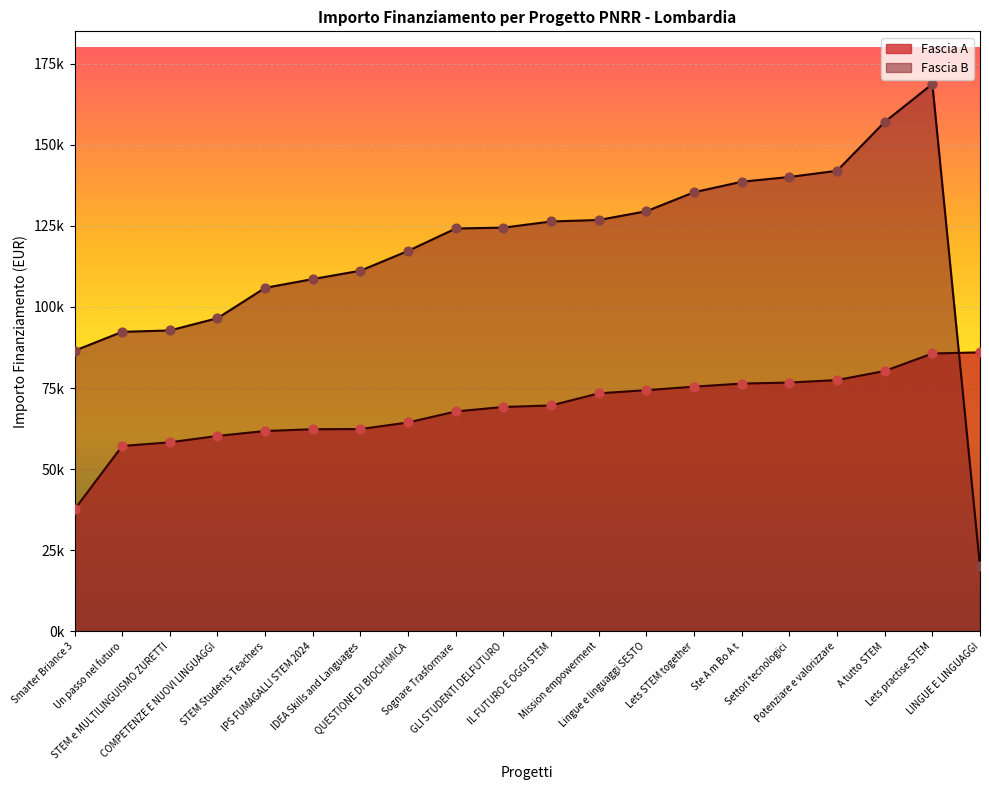

Which series contains the lowest Y value?

Fascia B